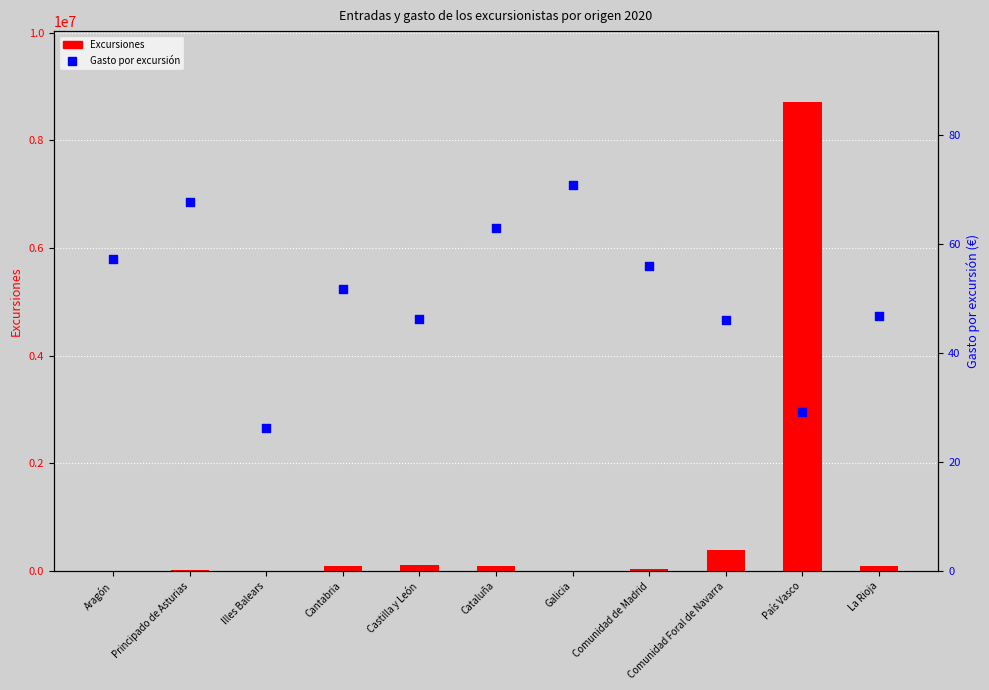

Which series has the largest Y range (max minus min)?

Excursiones